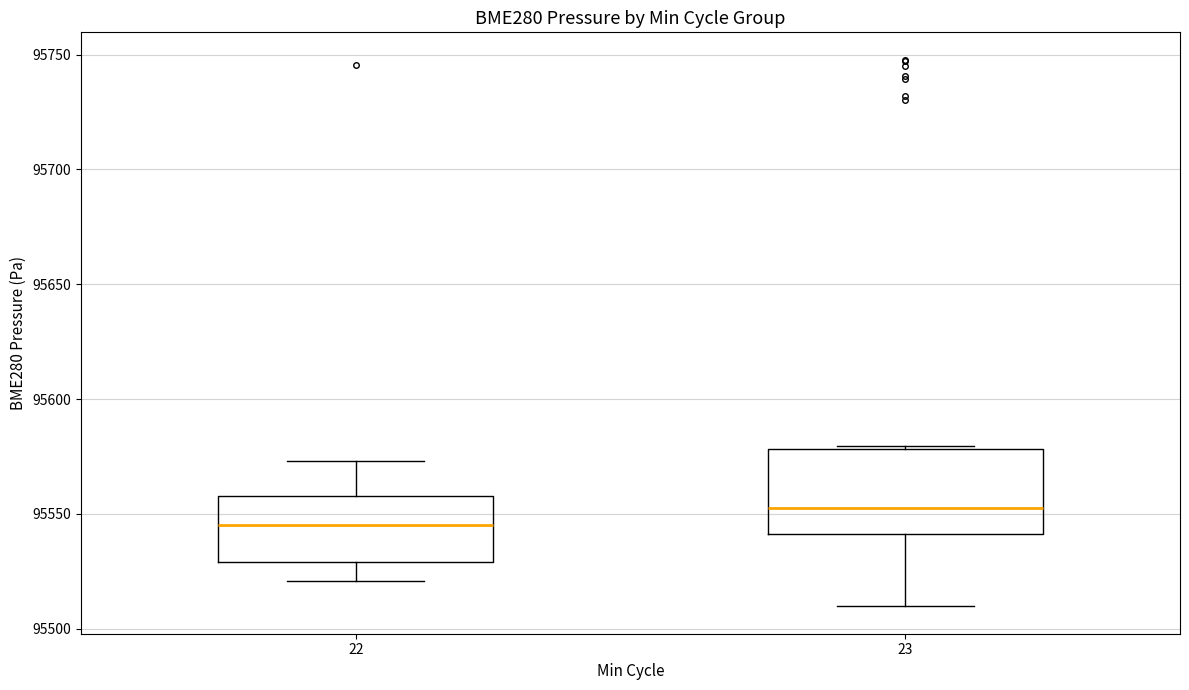

Which box's median line is the highest?

23